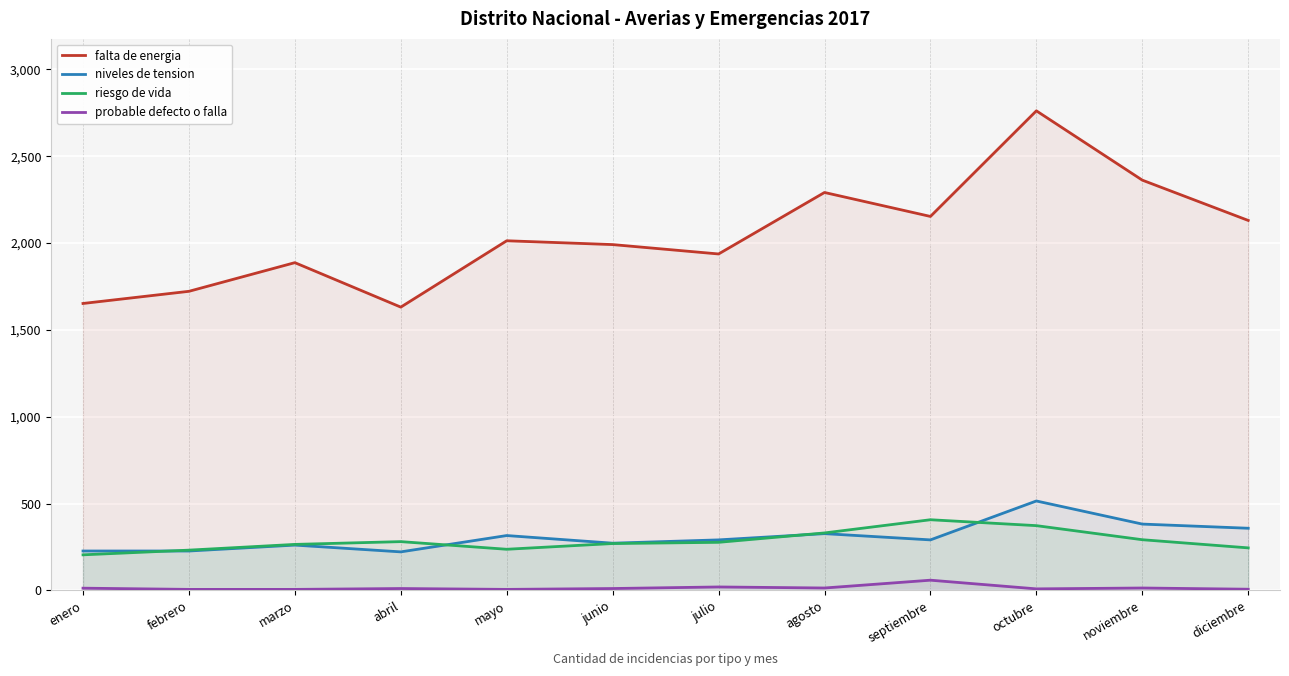

Which category has the lowest value in the niveles de tension series?

abril